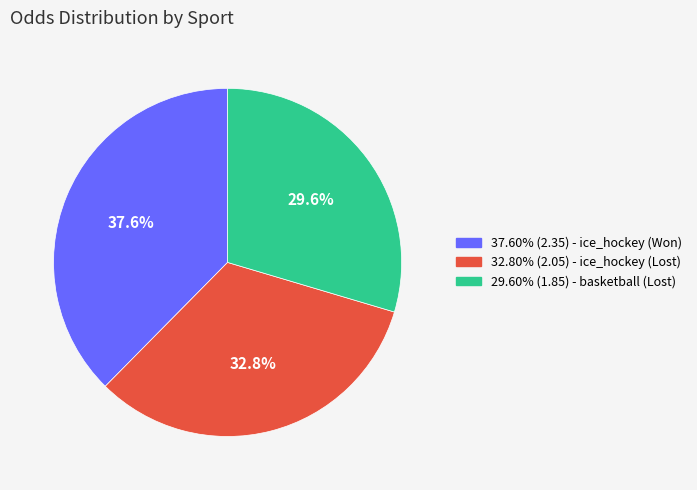

Is there a majority slice in this chart?

No